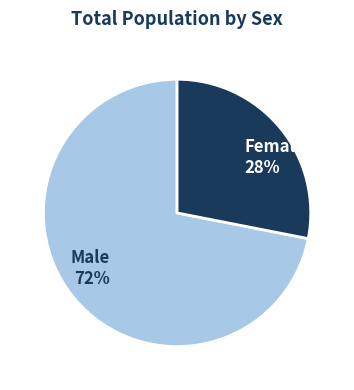

Rank the categories by value from highest to lowest.

Male, Female